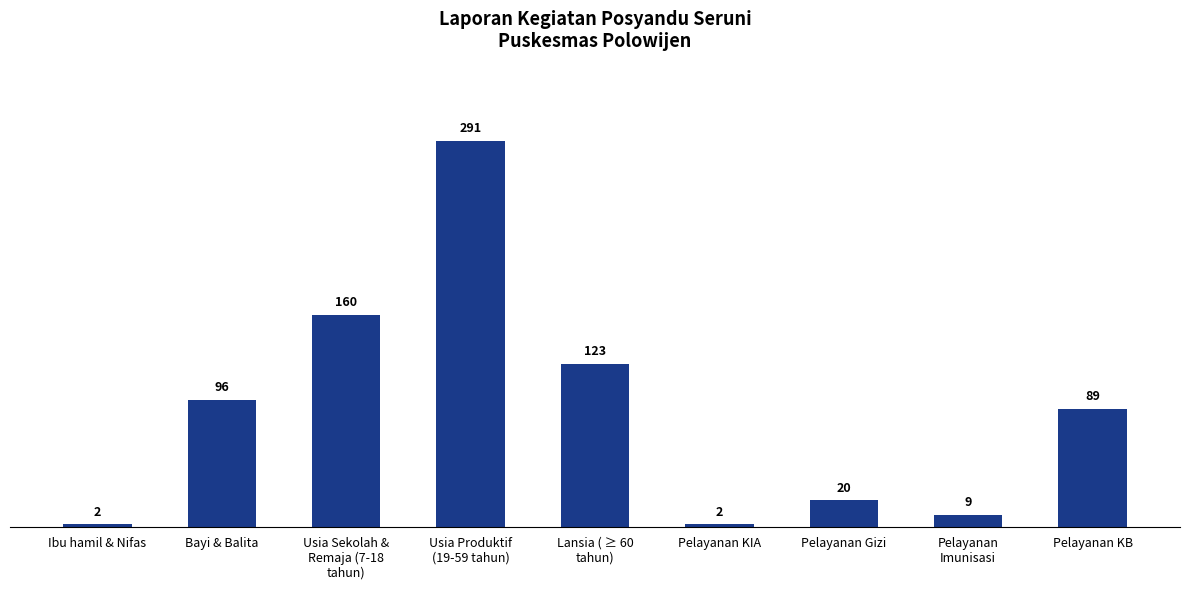

What is the label of the 3rd bar from the left?

Usia Sekolah &
Remaja (7-18
tahun)